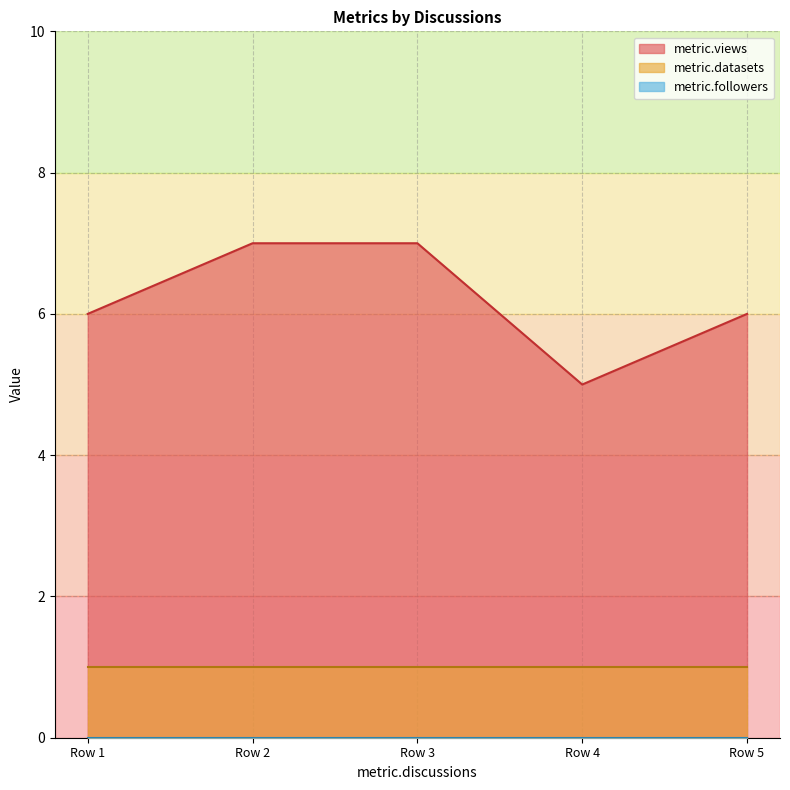

Rank the categories by metric.followers value from lowest to highest.

0, 0, 0, 0, 0